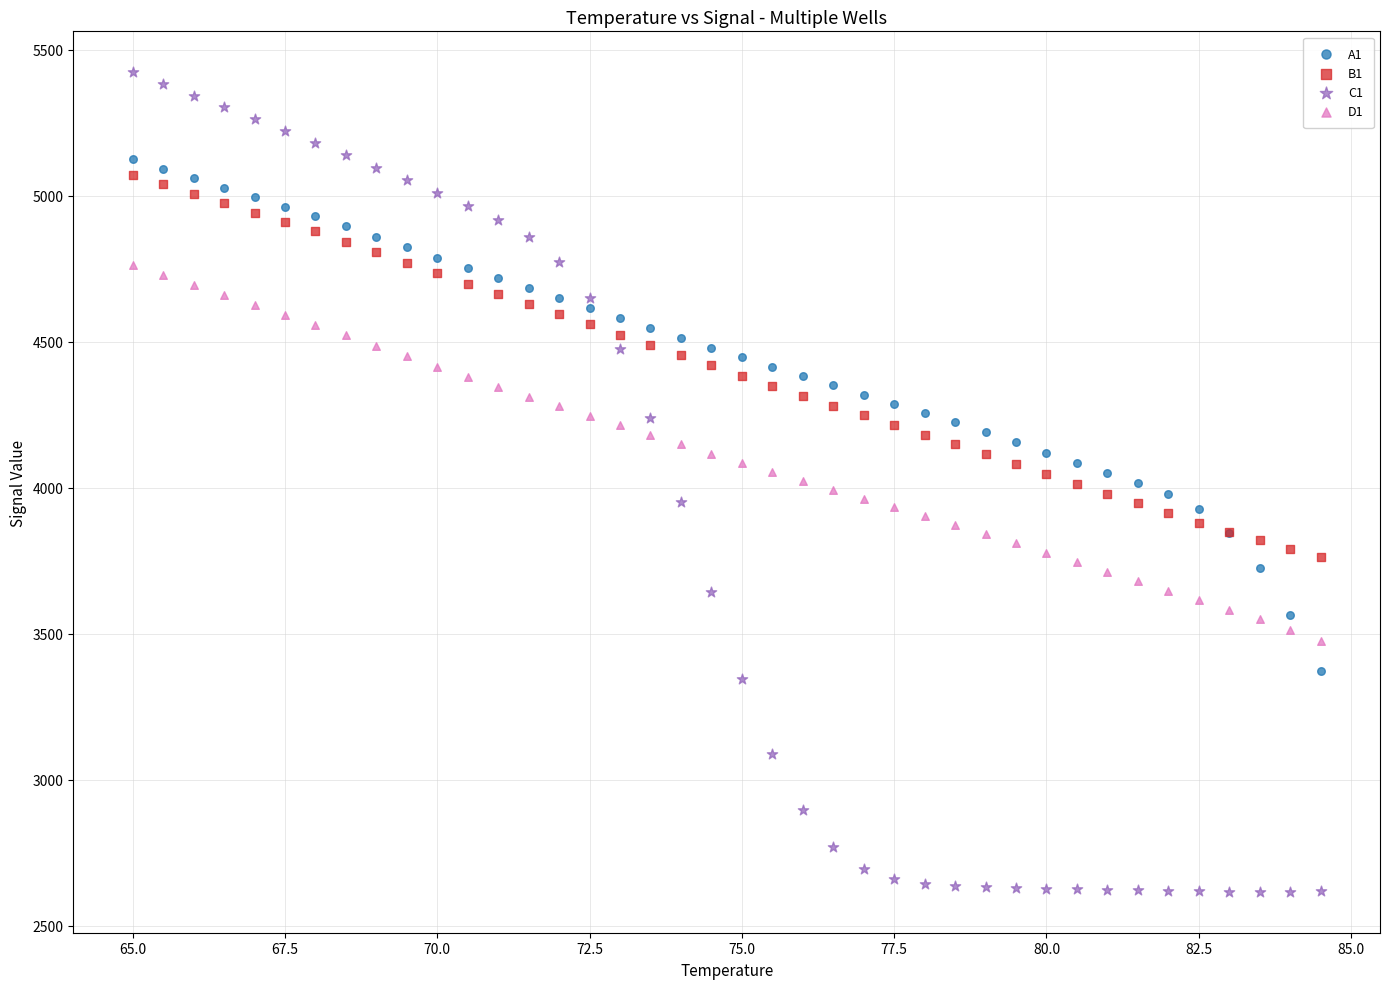

What is the X range (max minus min) for the scatter plot?

19.5